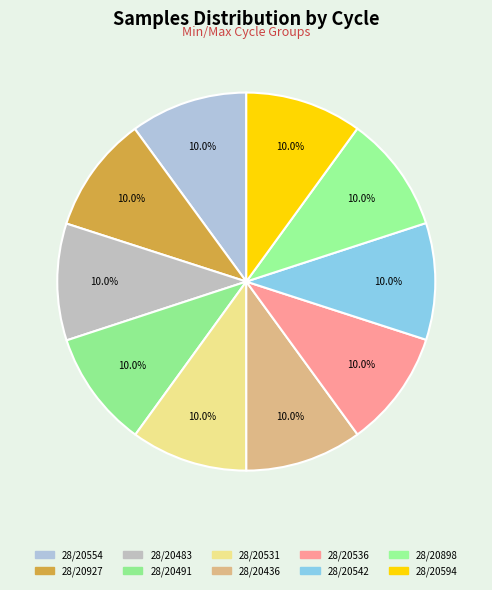

True or false: 28/20483 accounts for 10% of the total.

True